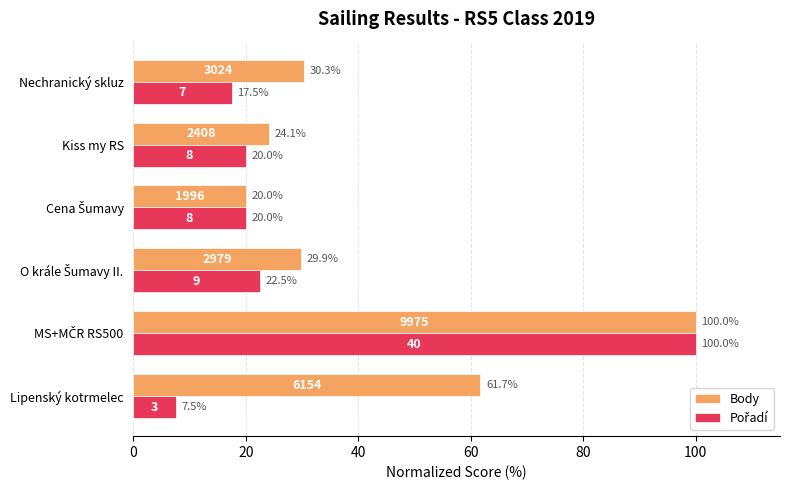

What is the sum of all Body values?

266.0